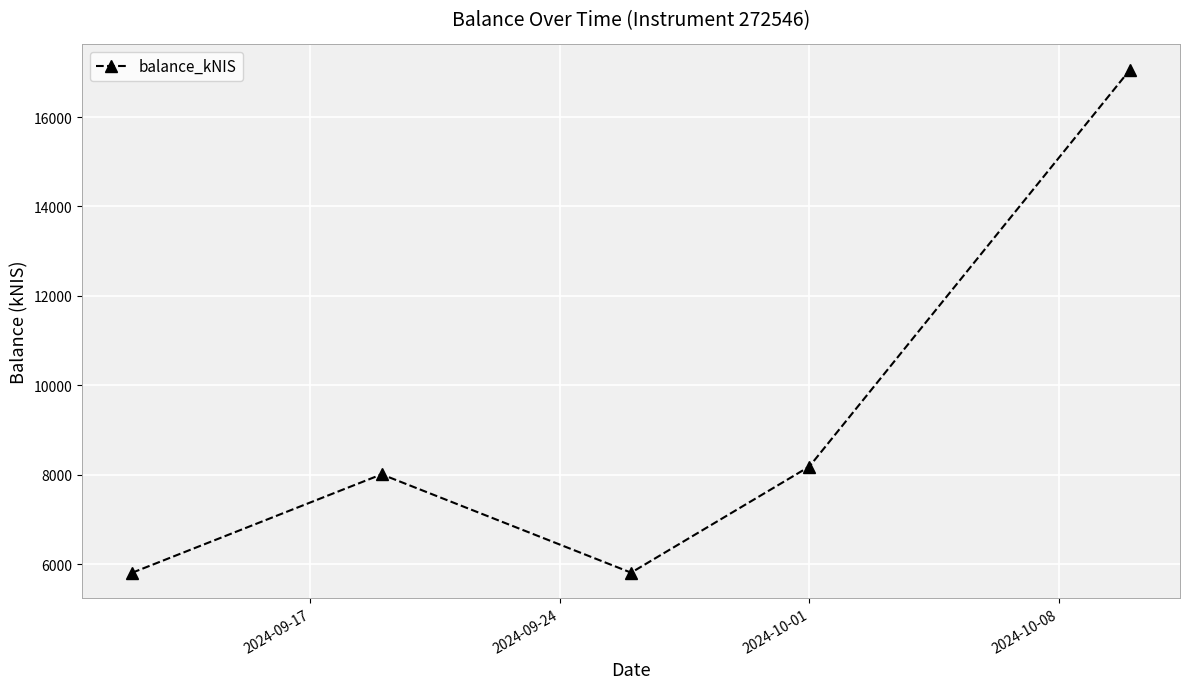

What is the greatest value displayed?

17060.3